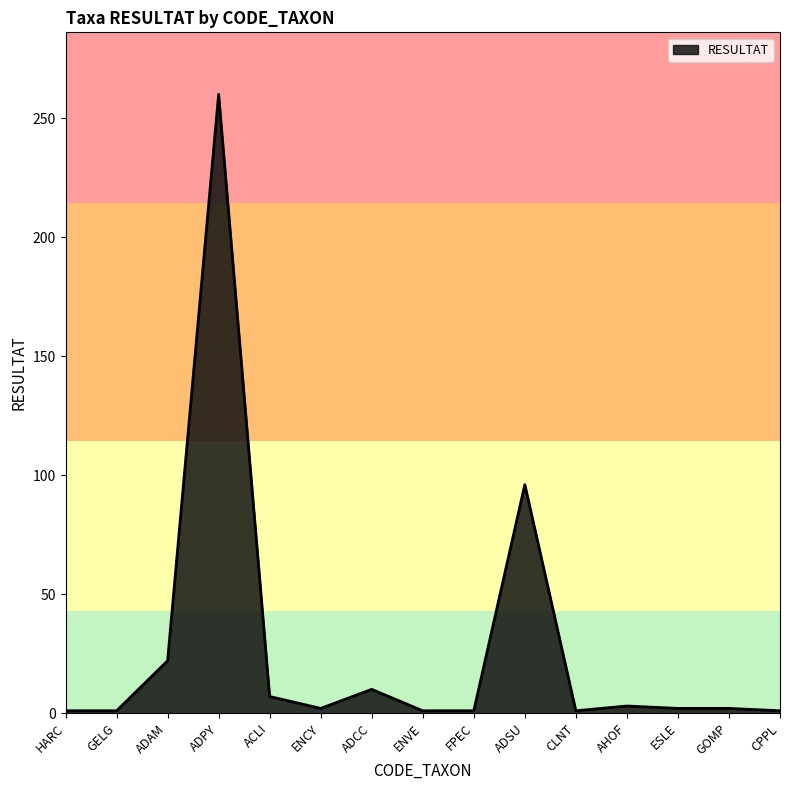

Is it true that the value at ACLI is 7?

True